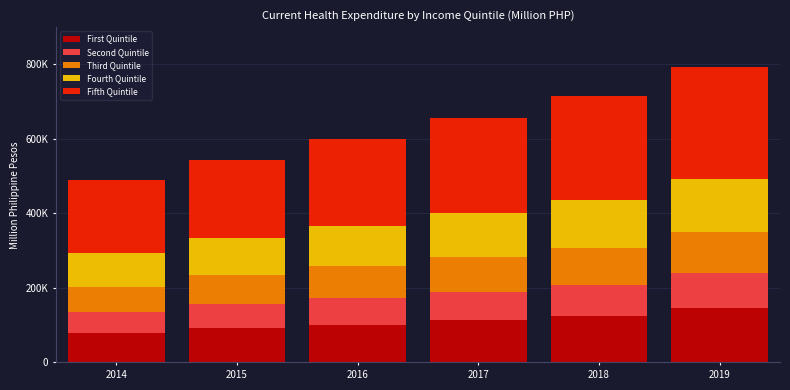

Does the chart contain any negative values?

No